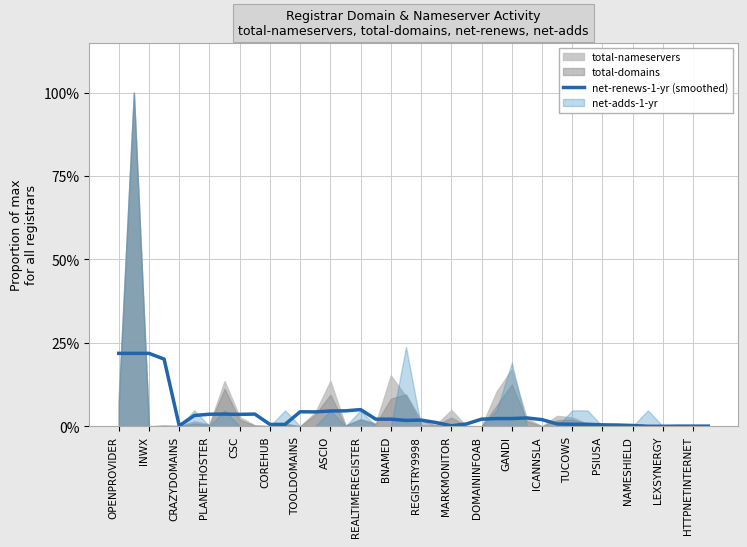

How many data points are above 0?

38